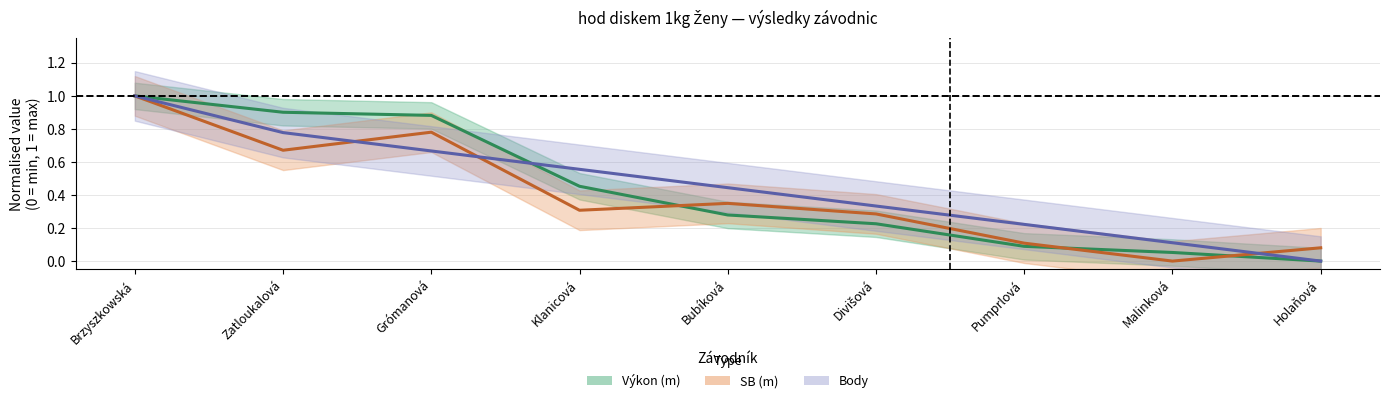

The value of Body at Klanicová is 1.0. True or false?

False